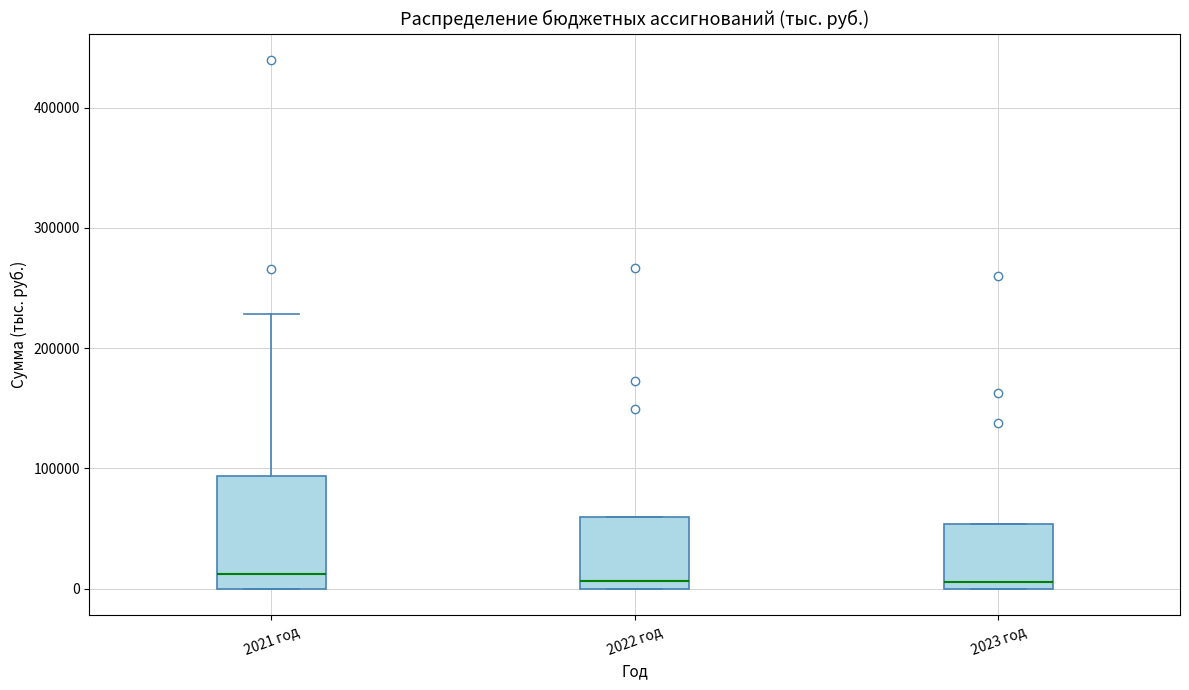

Comparing the boxes themselves (not the whiskers), which one is the tallest?

2021 год